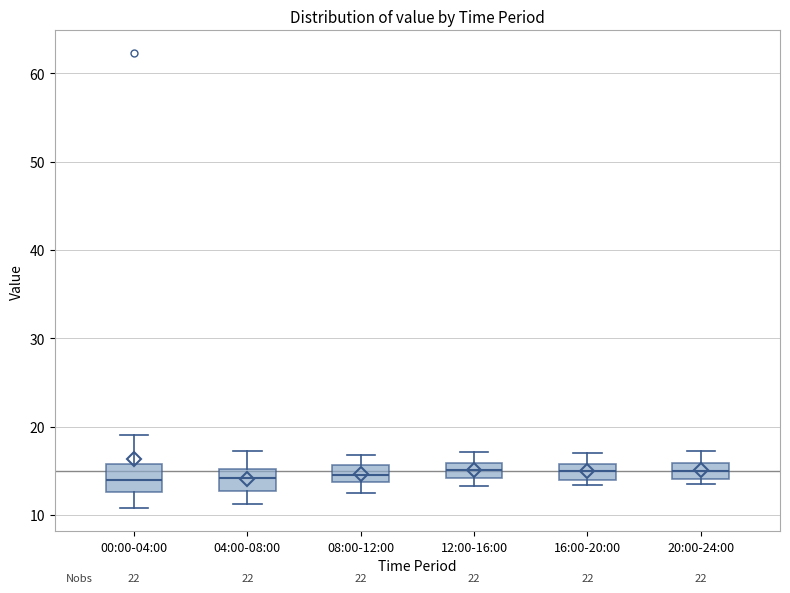

Reading left to right, transcribe this box plot: for each box, give where its median line is, the range the box spans, and where its two whiskers end, as read against the y-axis. The values are not printed on the chart, so give them approximately, as read against the axis.

00:00-04:00: median 14, box 13 to 16, whiskers 11 to 19
04:00-08:00: median 14, box 13 to 15, whiskers 11 to 17
08:00-12:00: median 15, box 14 to 16, whiskers 12 to 17
12:00-16:00: median 15, box 14 to 16, whiskers 13 to 17
16:00-20:00: median 15, box 14 to 16, whiskers 13 to 17
20:00-24:00: median 15, box 14 to 16, whiskers 14 (just below the box's lower edge) to 17